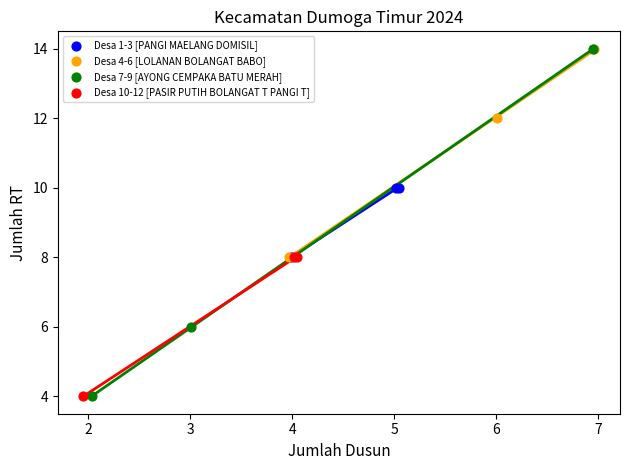

Which series has the widest spread of Y values?

Desa 7-9 [AYONG CEMPAKA BATU MERAH]